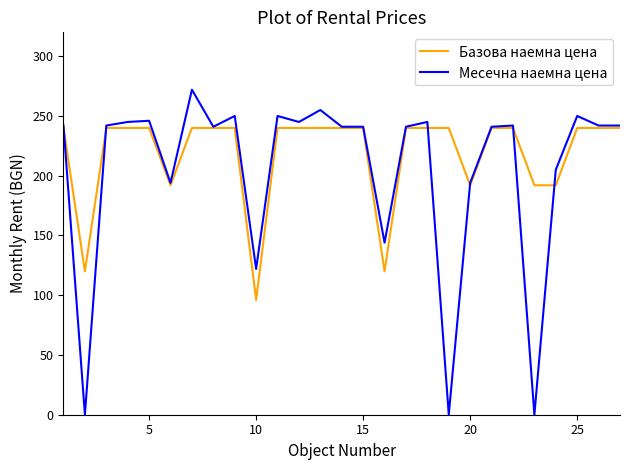

What are all the series names shown in the legend?

Базова наемна цена, Месечна наемна цена